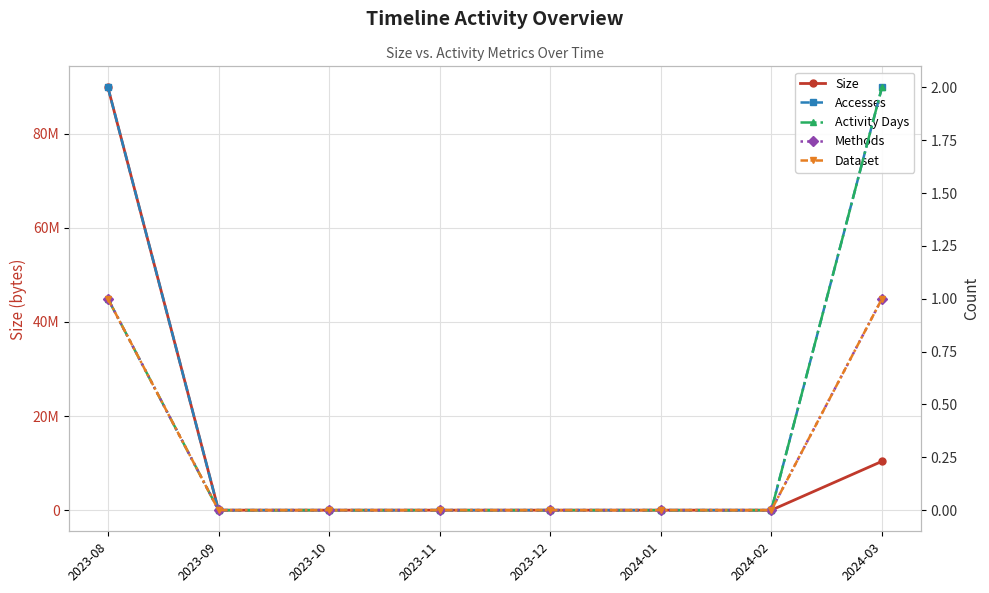

Which category has the lowest value in the Size series?

2023-09